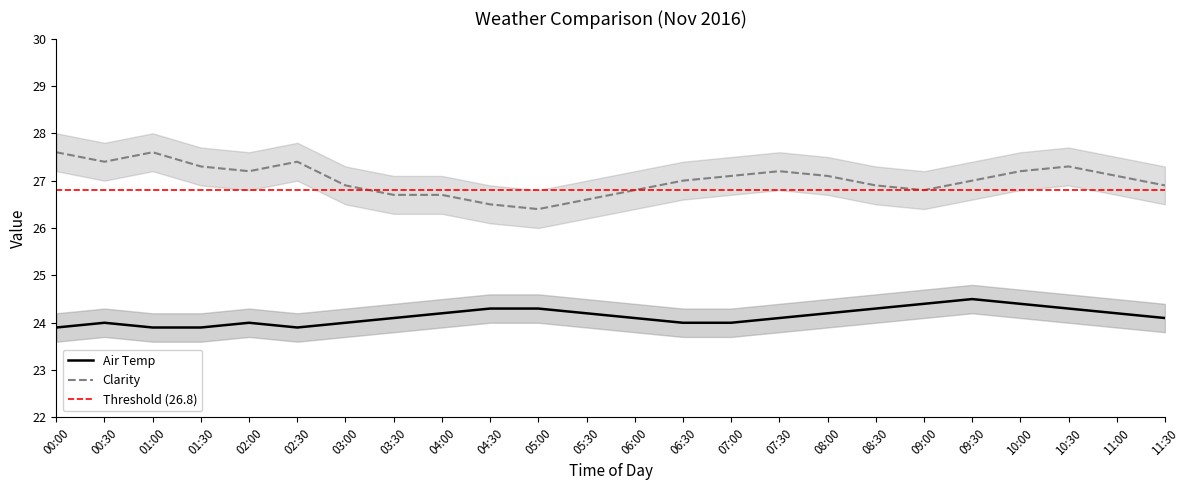

True or false: Clarity Upper and Air Temp cross at least once.

False